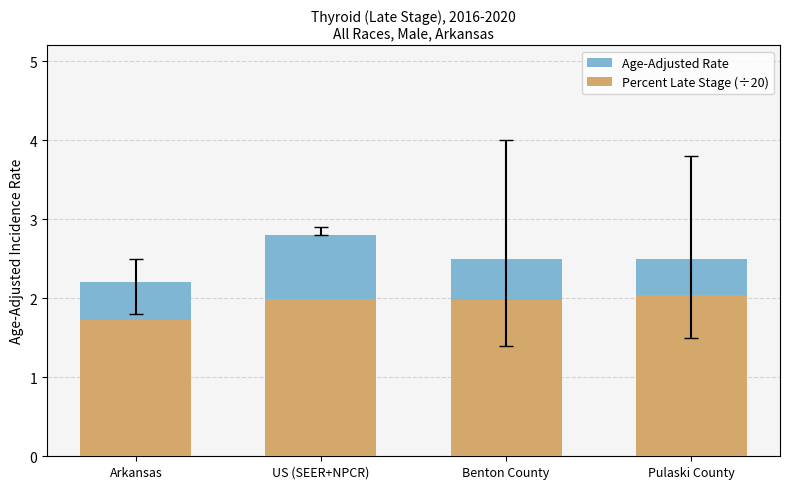

Which label corresponds to the smallest value in the chart?

Arkansas